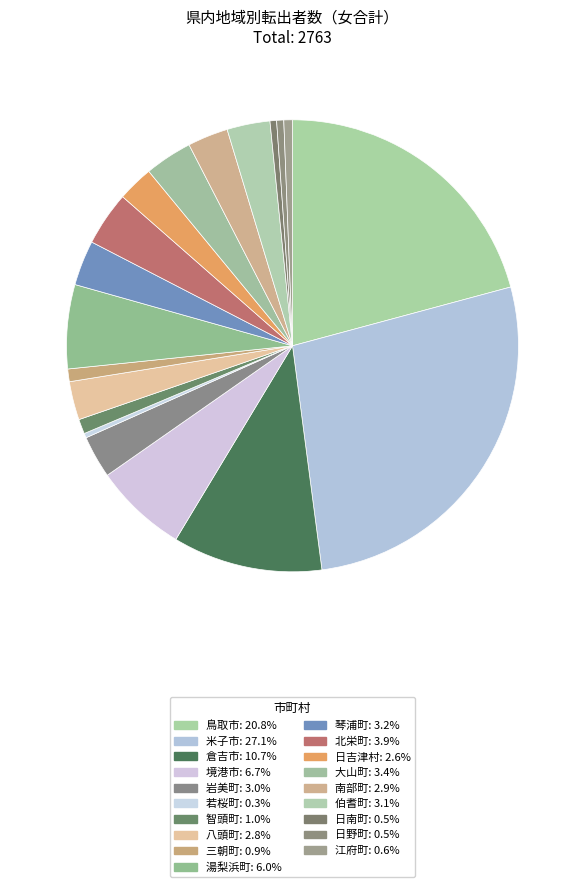

To the nearest percent, what percentage of the pie is 三朝町?

1%